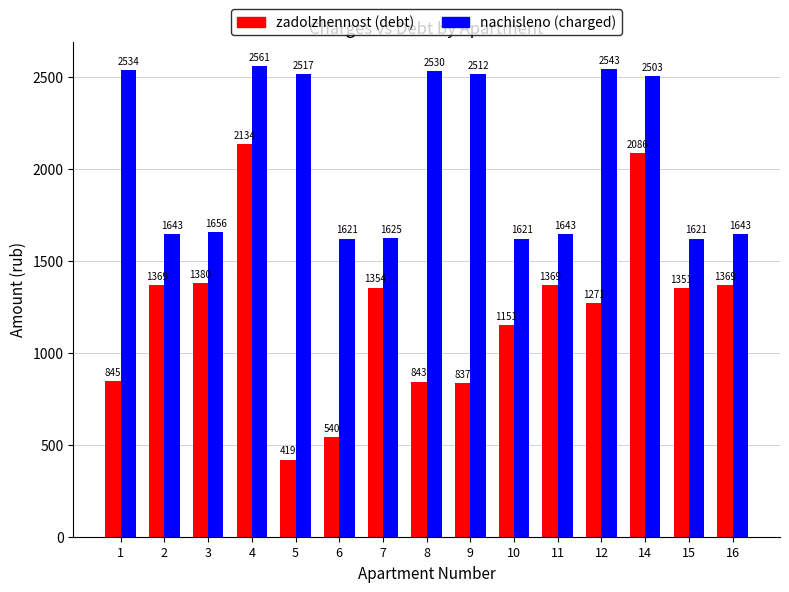

Which series has the largest range (max minus min)?

zadolzhennost (debt)